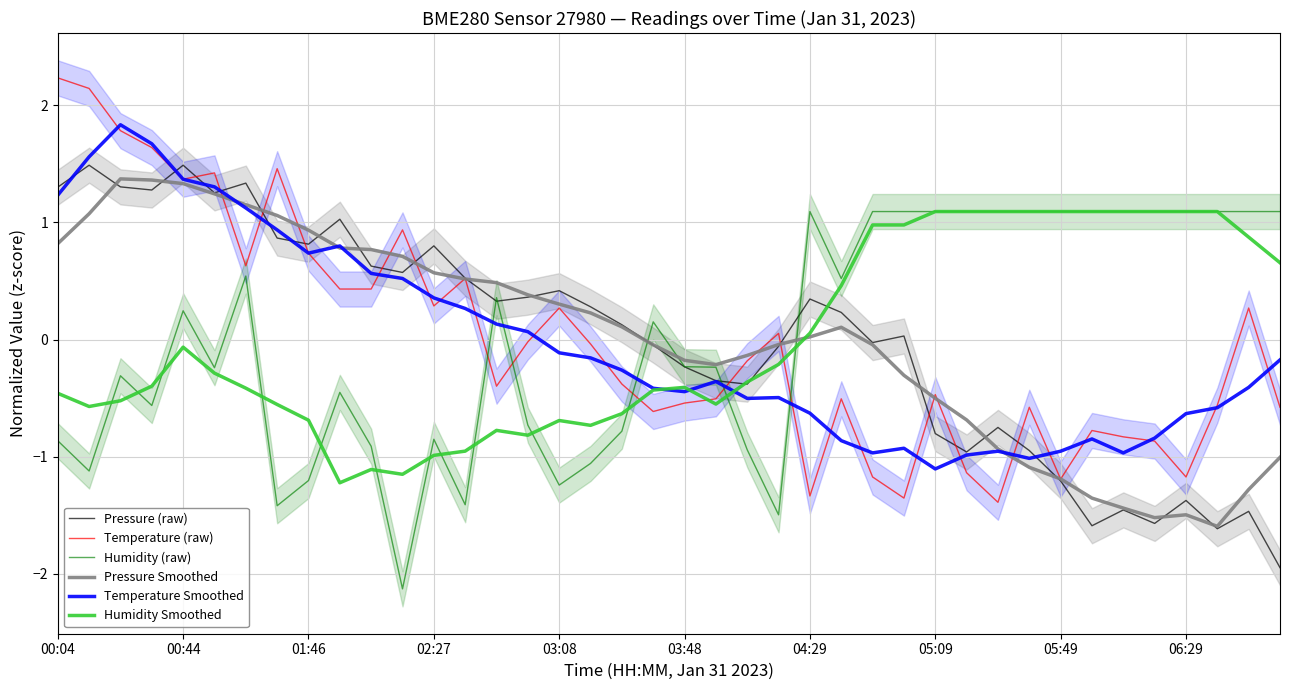

Which series has the largest total across all categories?

Pressure Smoothed